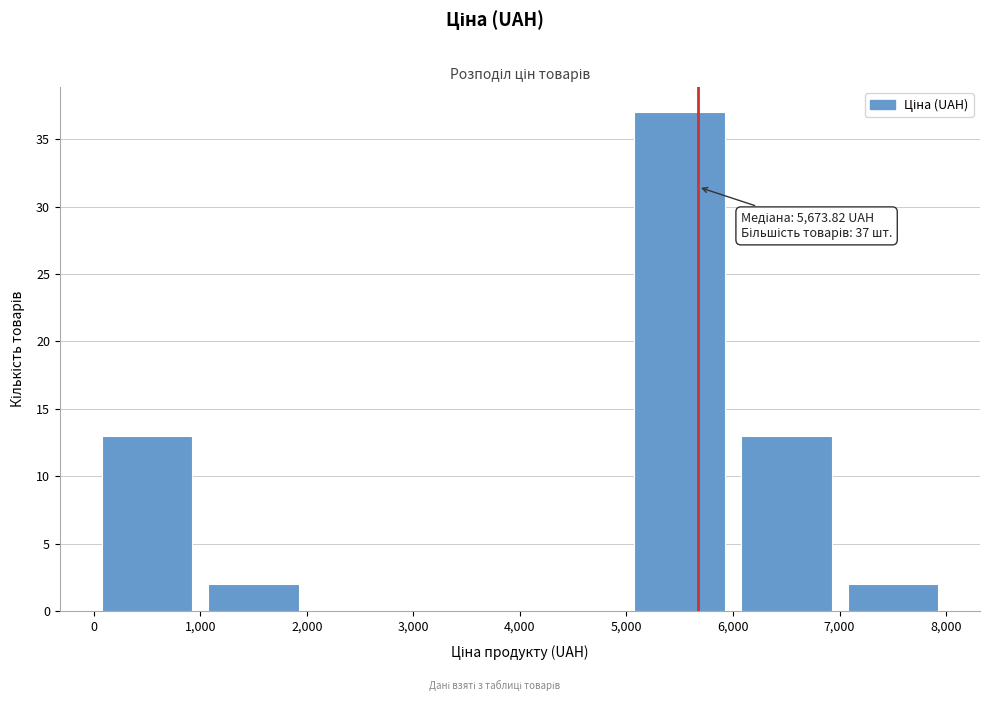

Which range on the x-axis has the tallest bar?

5,000 to 6,000